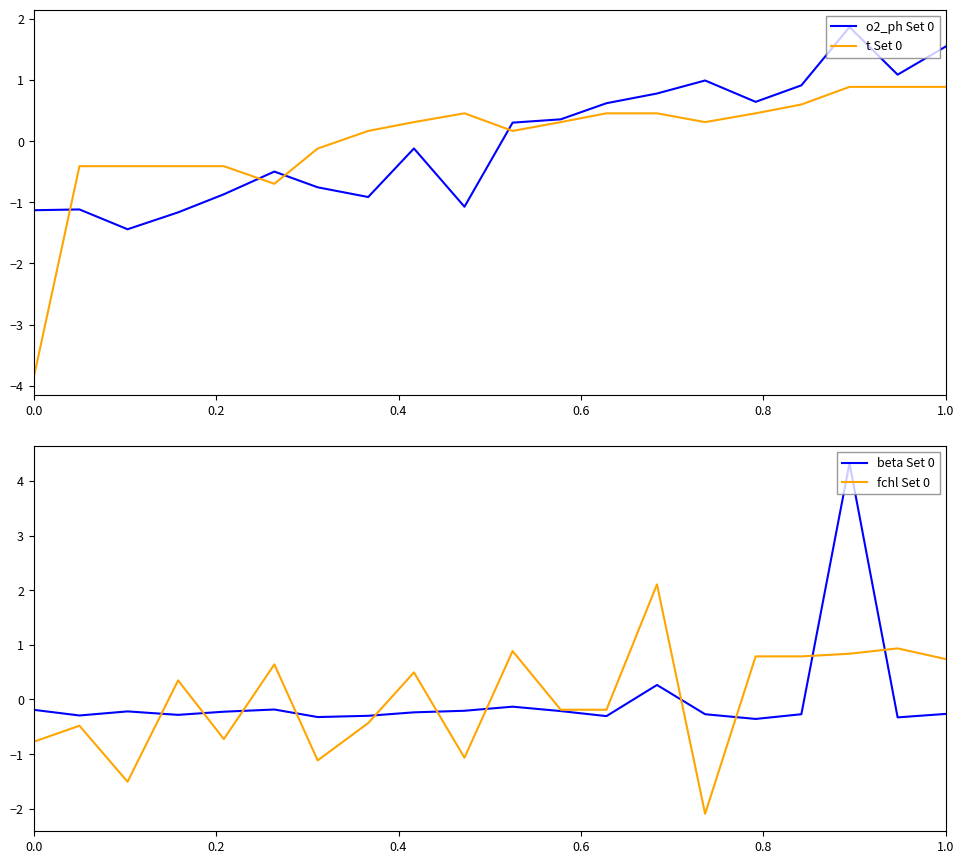

How many values in the o2_ph Set 0 series exceed 0?

10